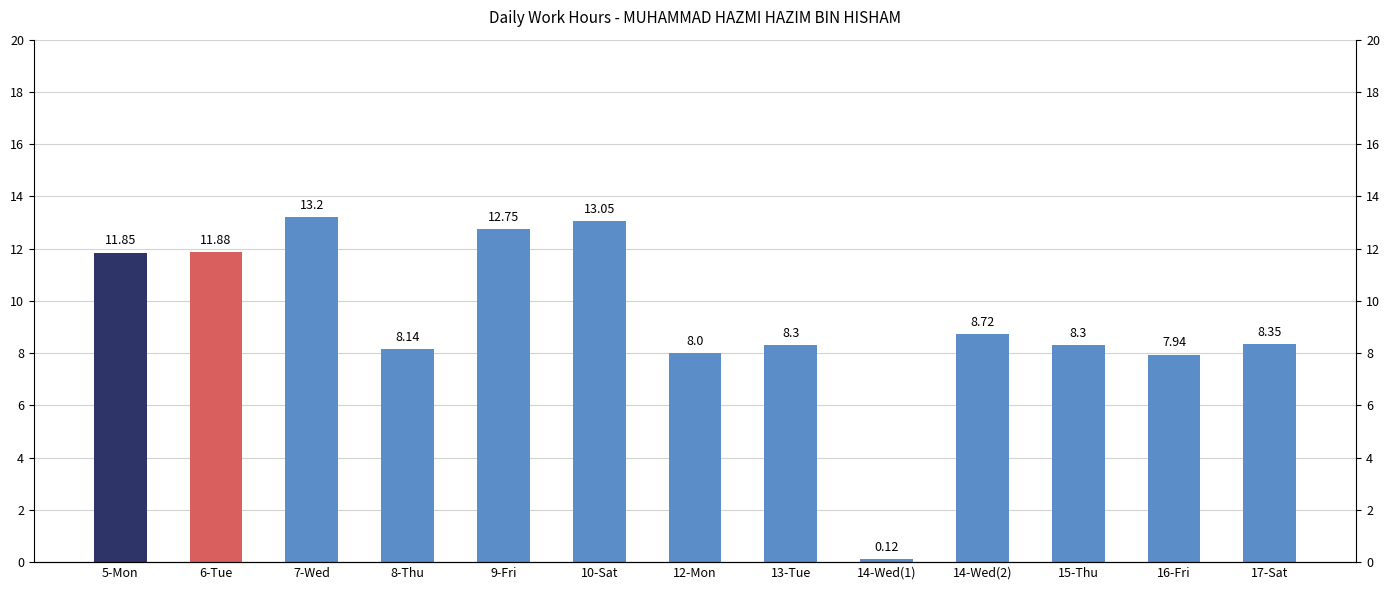

What is the minimum value shown in the chart?

0.1